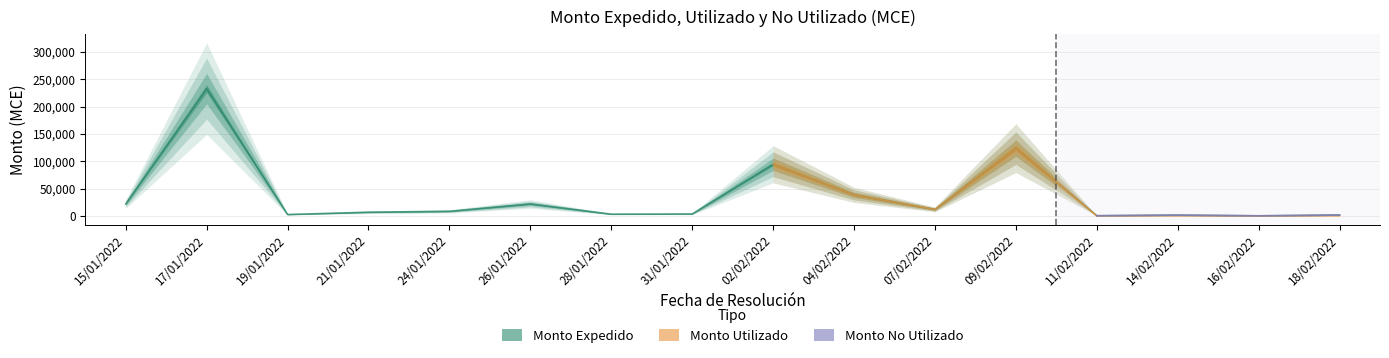

At which label is MONTO_UTILIZADO closest to 116402?

09/02/2022